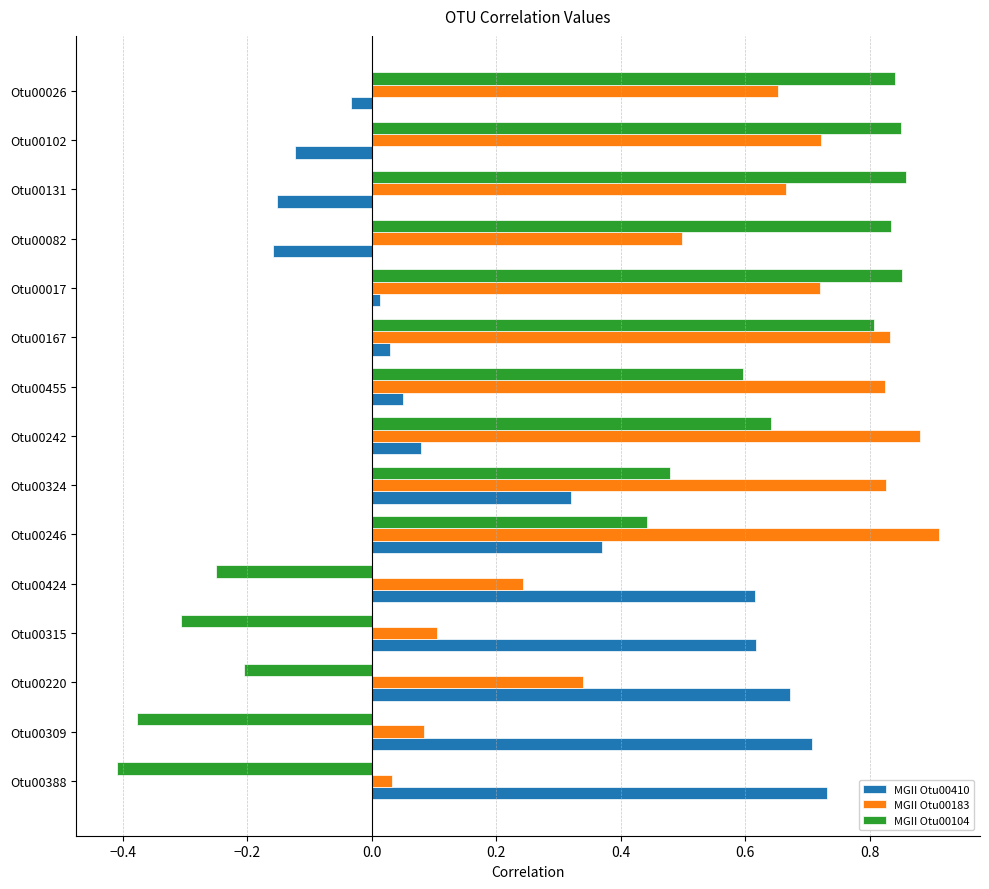

True or false: MGII Otu00104 has a value of 0.5 at Otu00017.

False